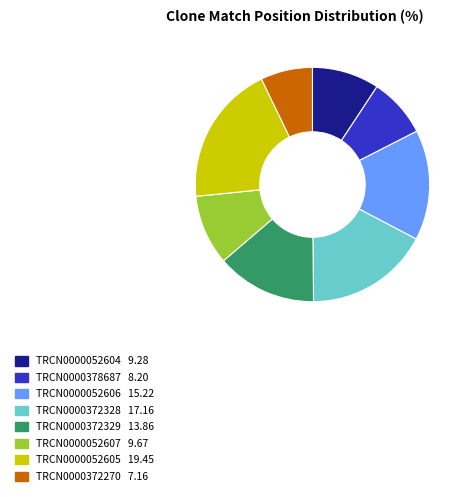

The TRCN0000052606 slice represents 15% of the pie. True or false?

True